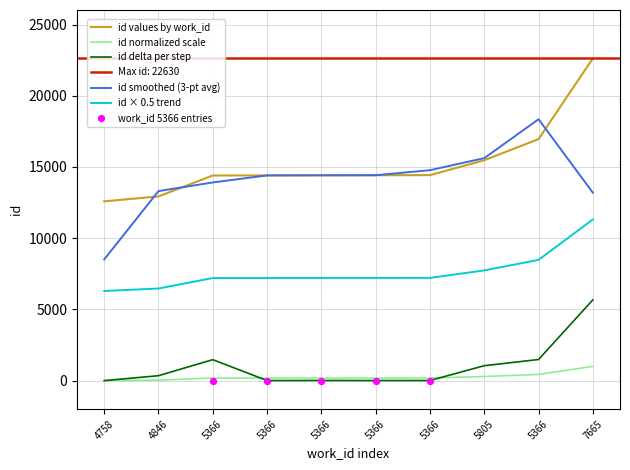

What is the change in value from 4846 to 5366?

+4025